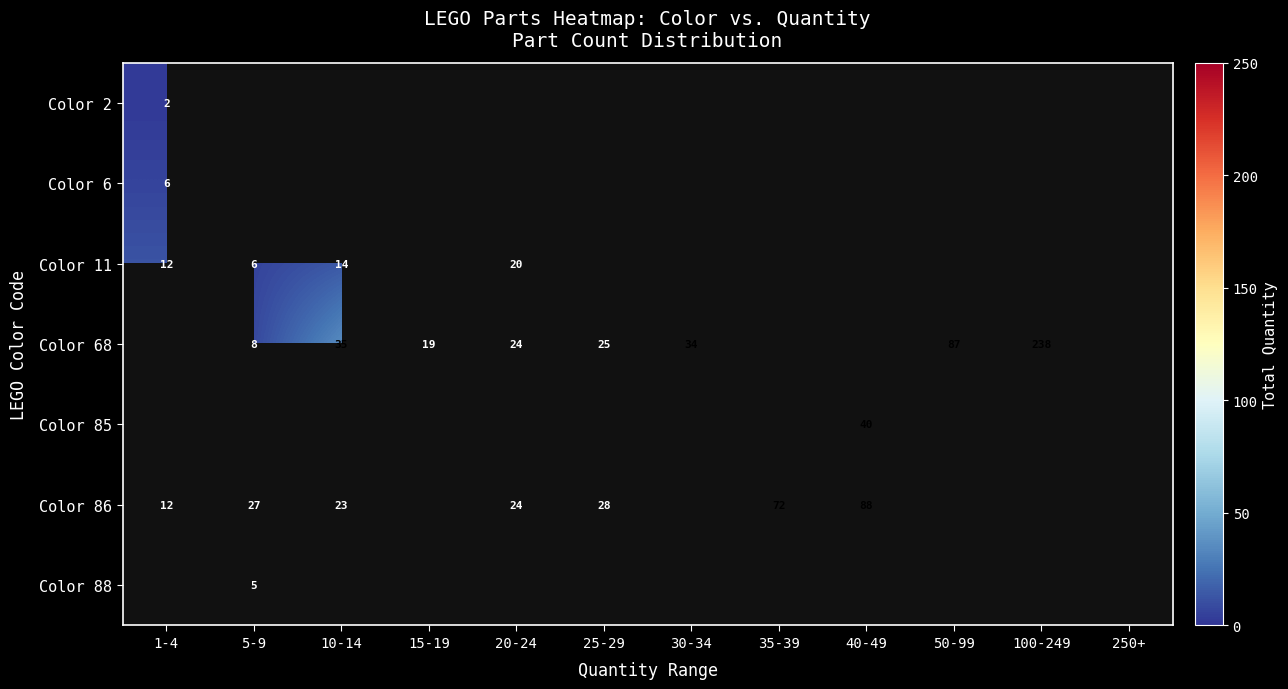

At how many categories does at least one series exceed 173?

1